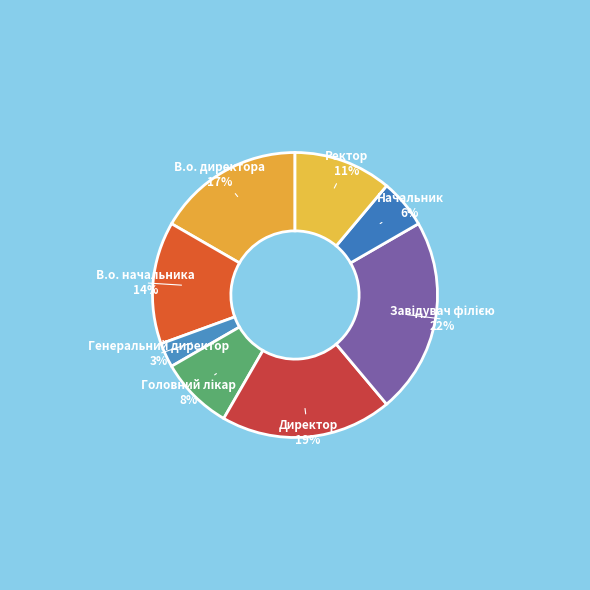

To the nearest percent, what is the average slice percentage?

12%